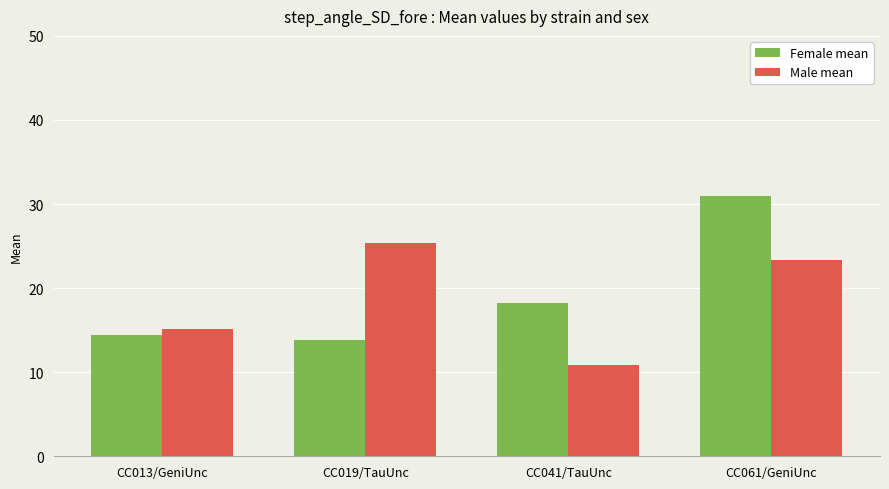

How many data points in Female mean are above 18?

2